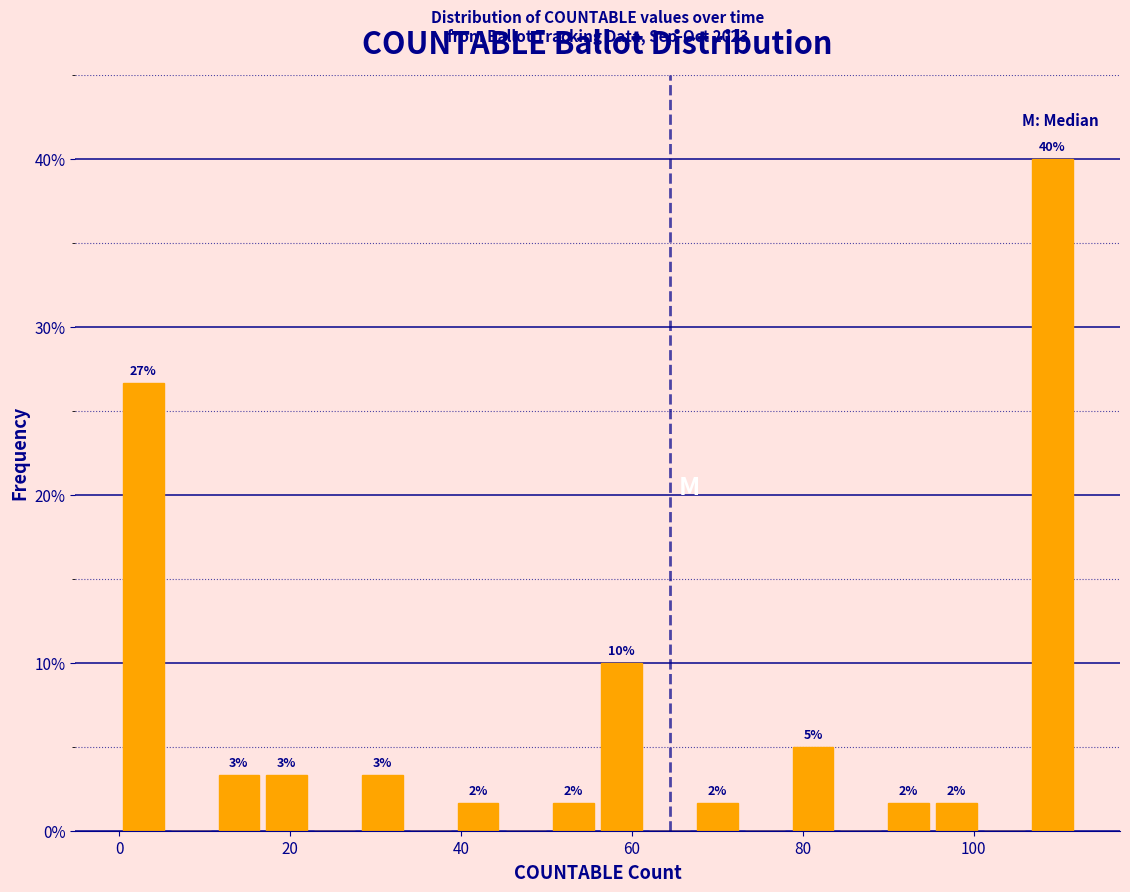

Around what value on the x-axis is the tallest bar? Give the approximate position of its centre, as read against the axis.

110